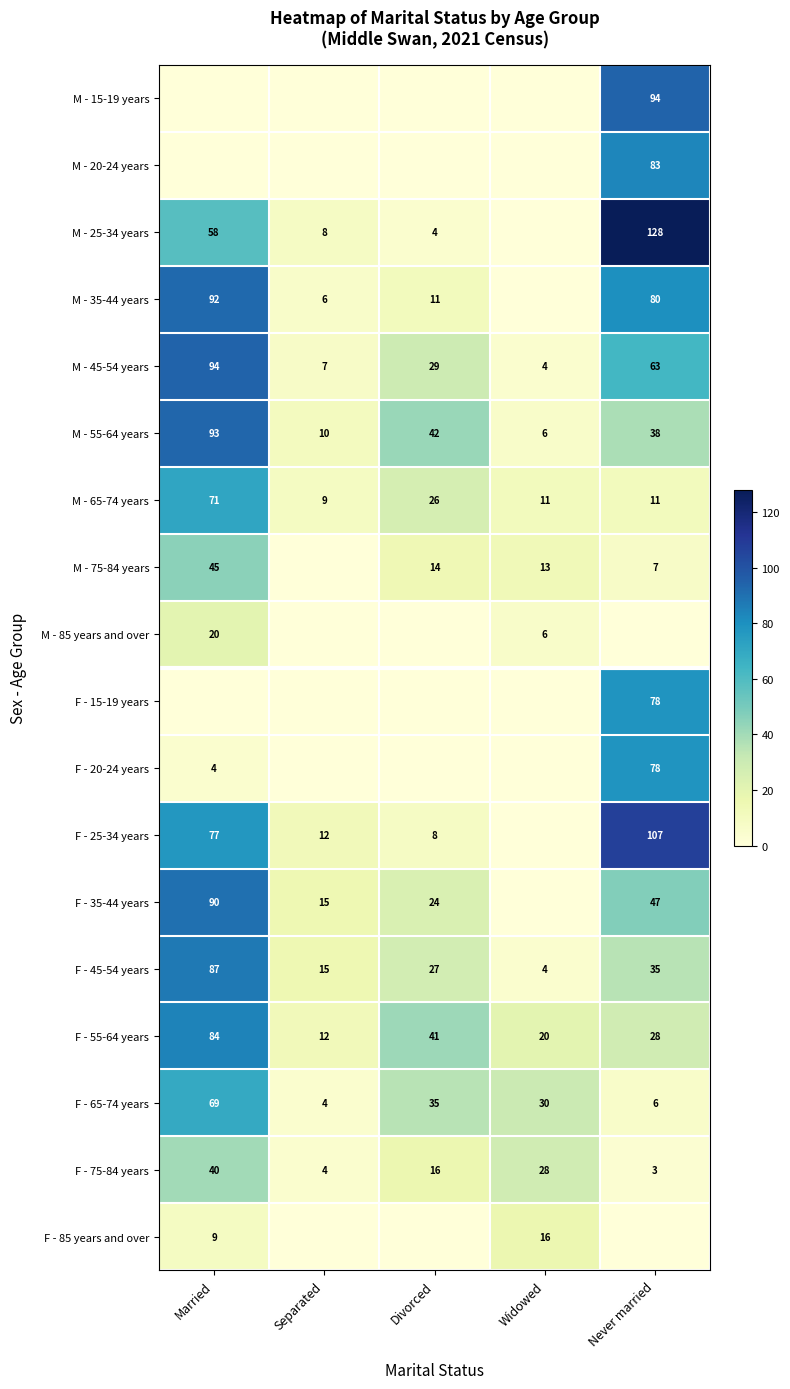

Rank the categories by M - 55-64 years value from highest to lowest.

Married, Divorced, Never married, Separated, Widowed